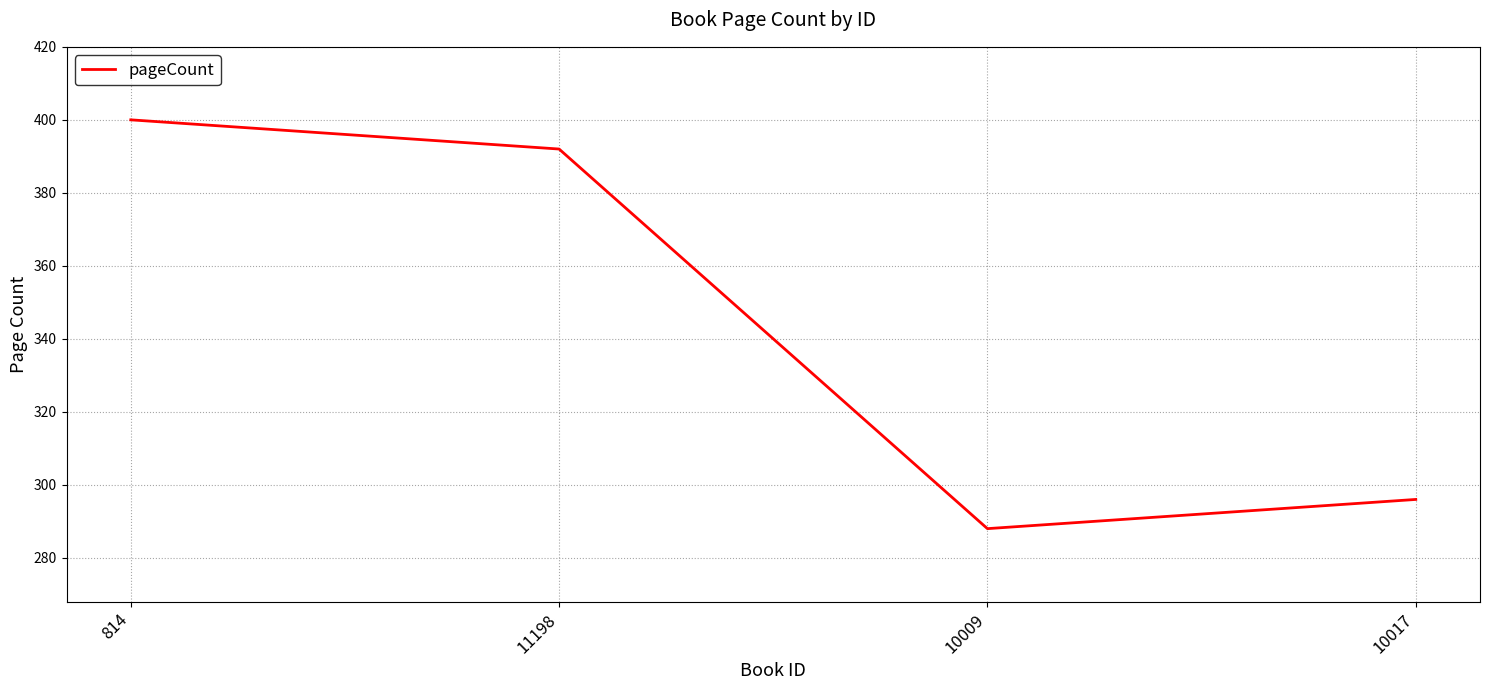

Which has a higher value, 814 or 11198?

814